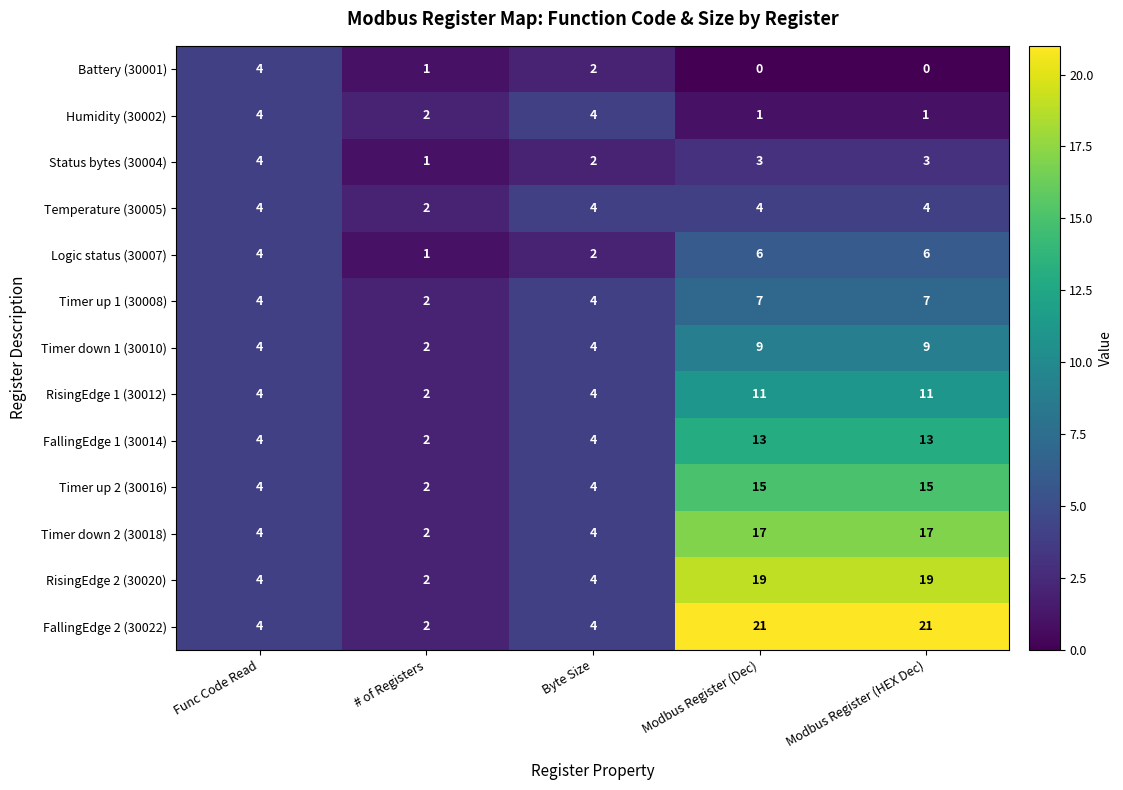

The Timer up 2 (30016) series shows 8 at Modbus Register (Dec). True or false?

False